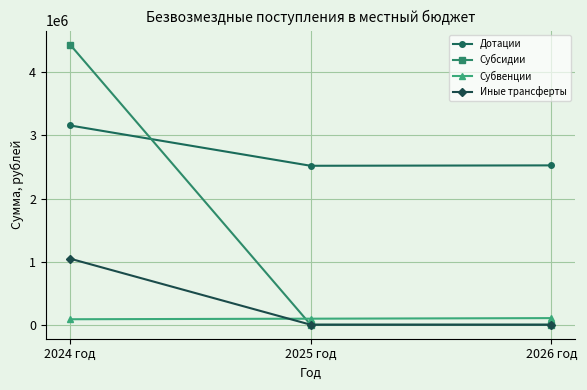

List the series in order of their peak value, highest first.

Субсидии, Дотации, Иные трансферты, Субвенции